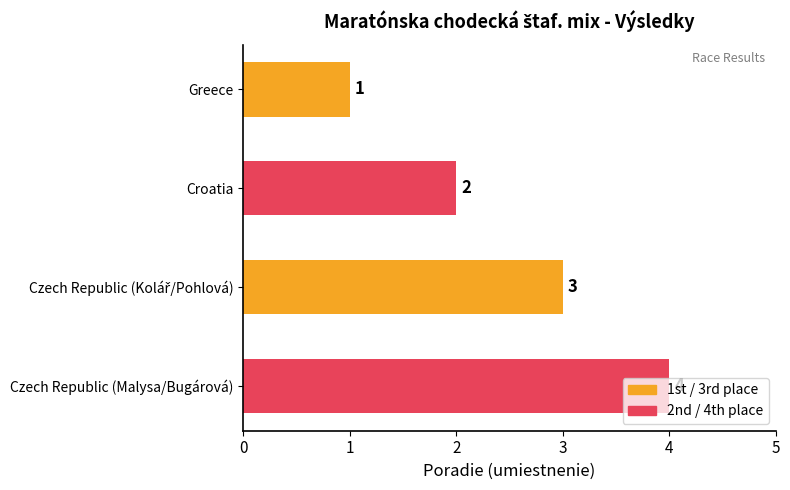

What is the difference between the second highest and minimum values?

2